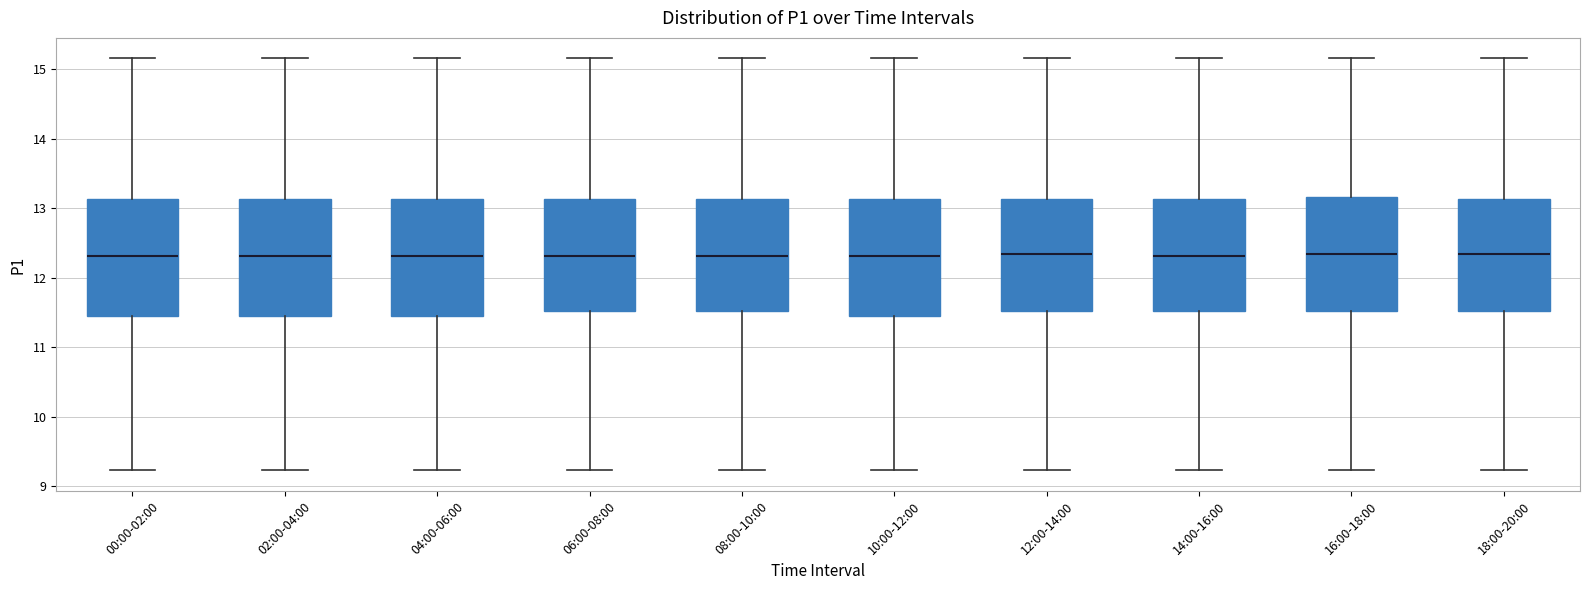

Where does the upper whisker of the box for 00:00-02:00 end on the y-axis? The values are not printed on the chart, so give them approximately, as read against the axis.

15.2